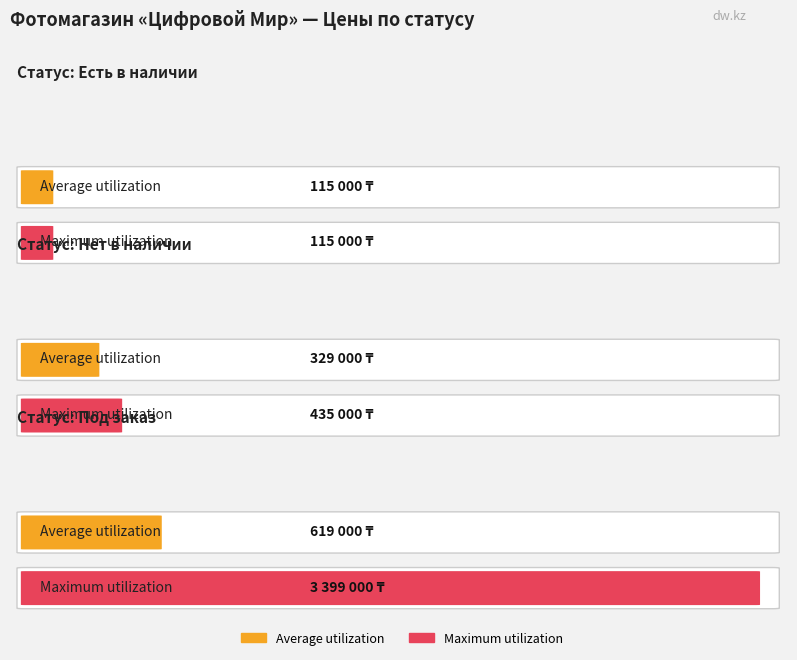

Which series has the widest spread of values?

Maximum utilization